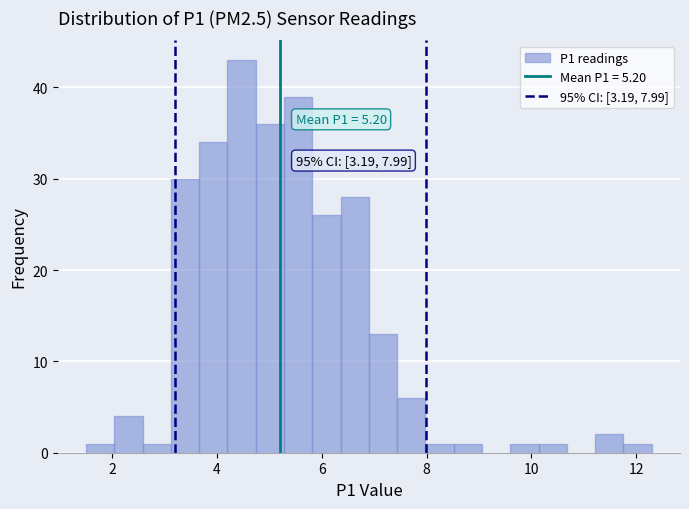

Read against the x-axis, roughly where is the centre of the tallest bar?

4.4